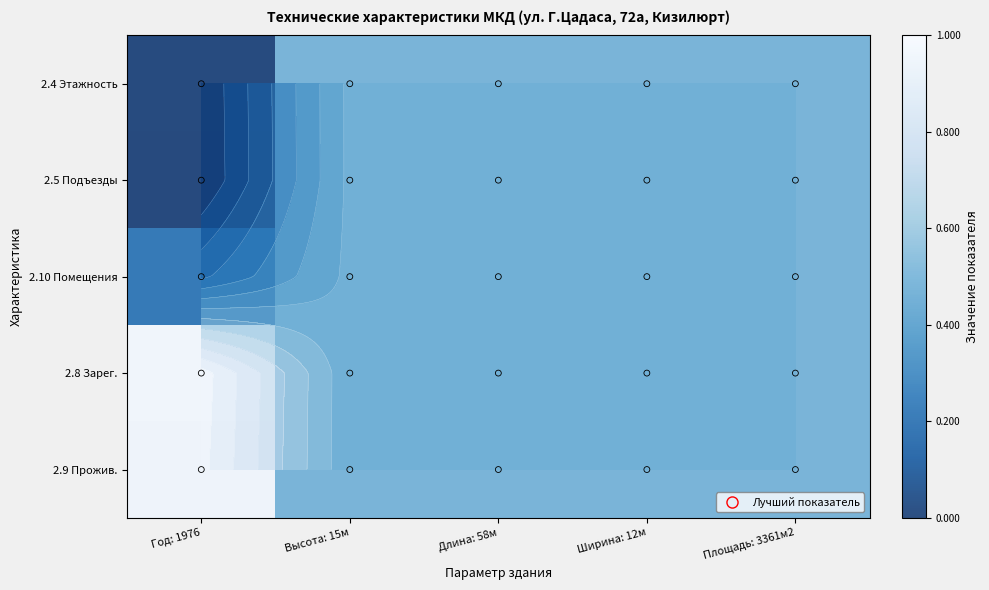

At Ширина: 12м, list the series in order from largest to smallest.

2.4 Этажность, 2.5 Подъезды, 2.10 Помещения, 2.8 Зарег., 2.9 Прожив.